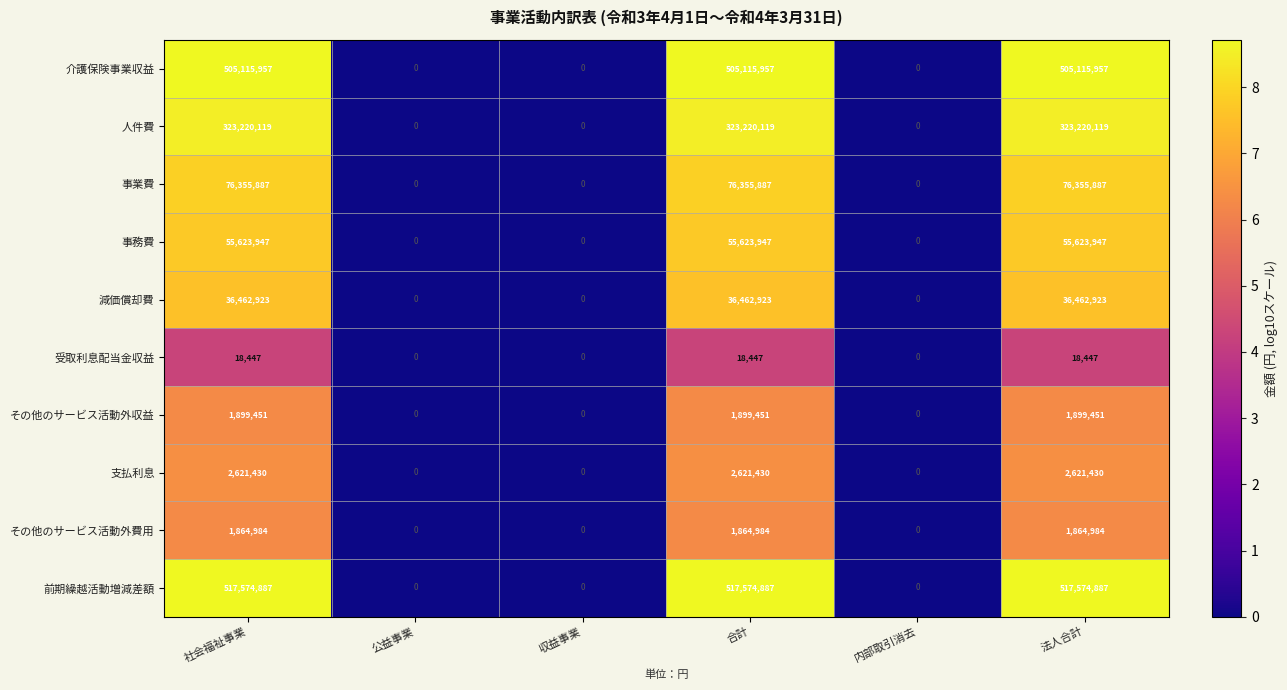

What is the maximum value shown in the chart?

517574887